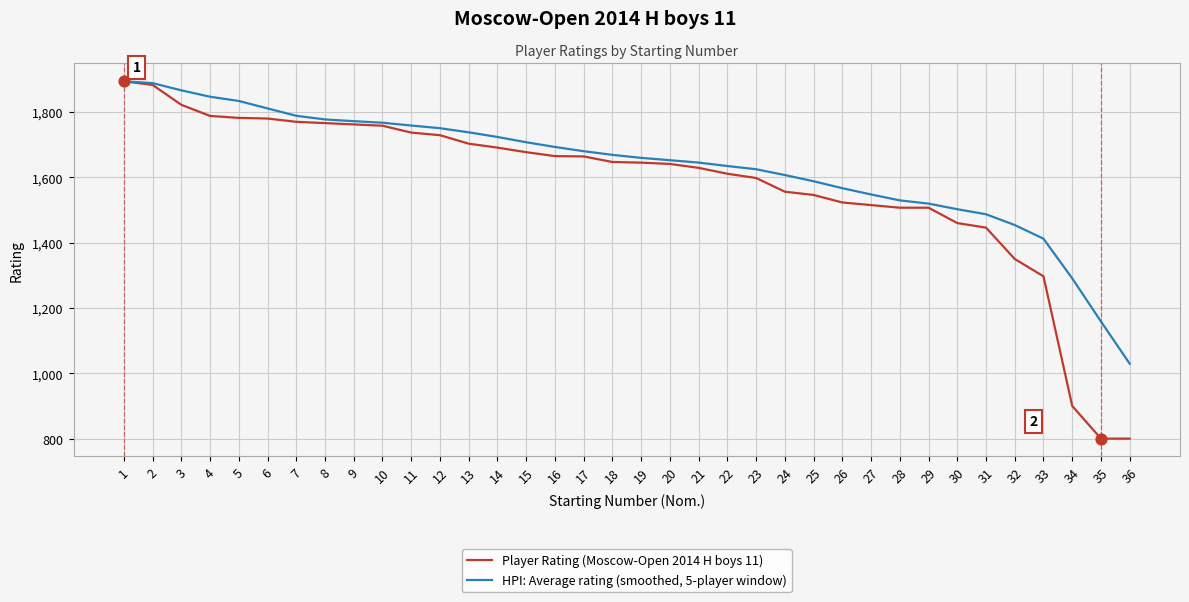

What is the difference between the highest and lowest values at 6?

31.0